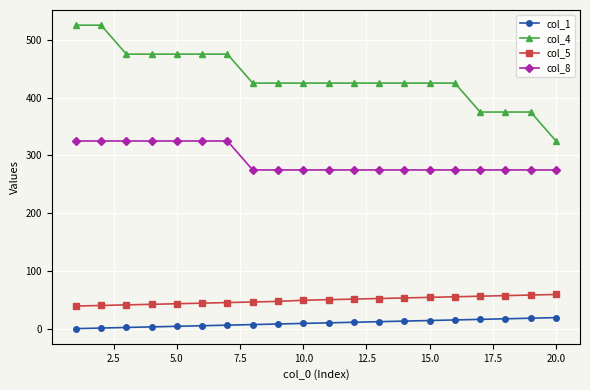

Rank the series by their maximum value, from lowest to highest.

col_1, col_5, col_8, col_4